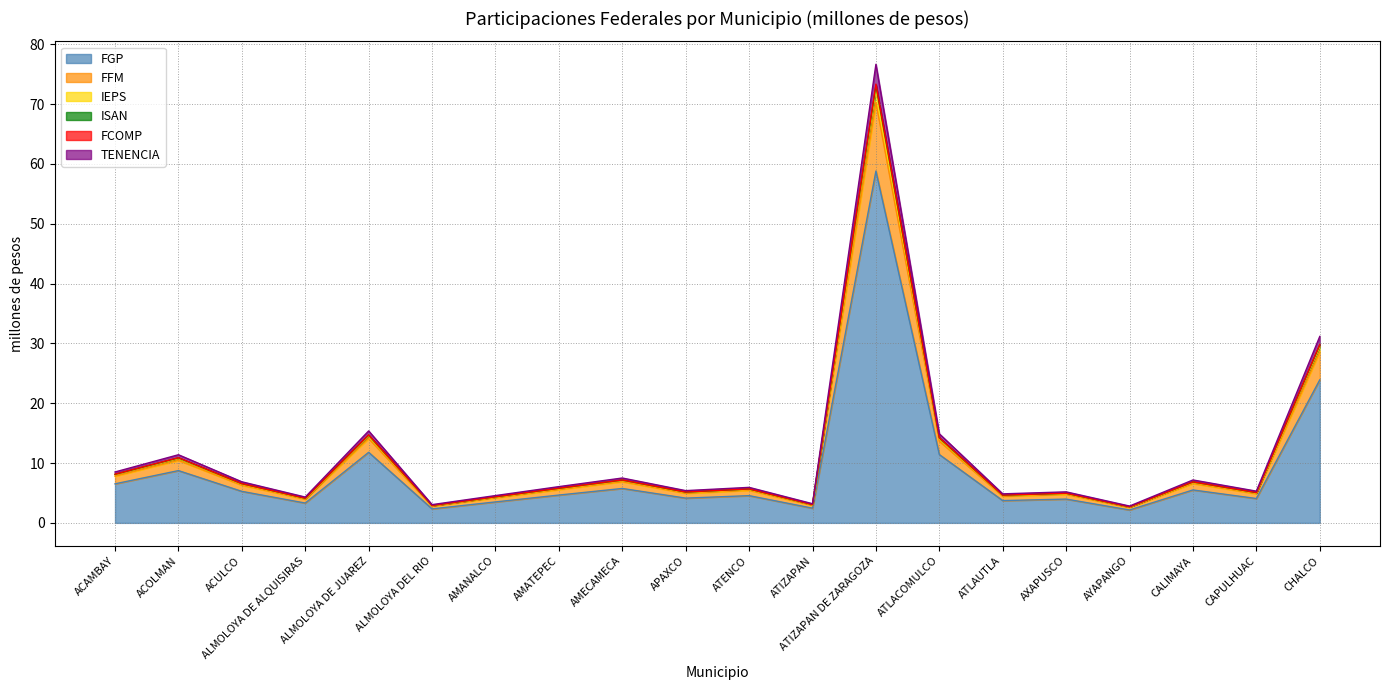

Is it true that FGP equals 8.2 at ACULCO?

False